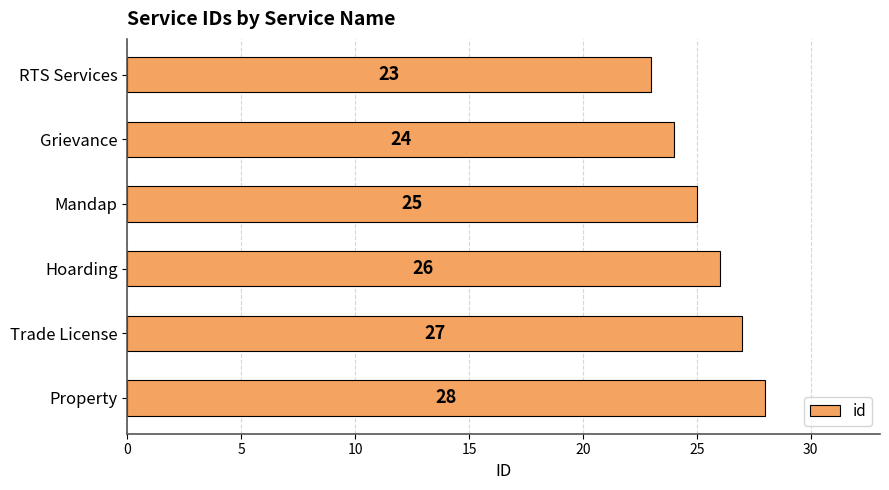

What is the difference between the maximum and minimum values?

5